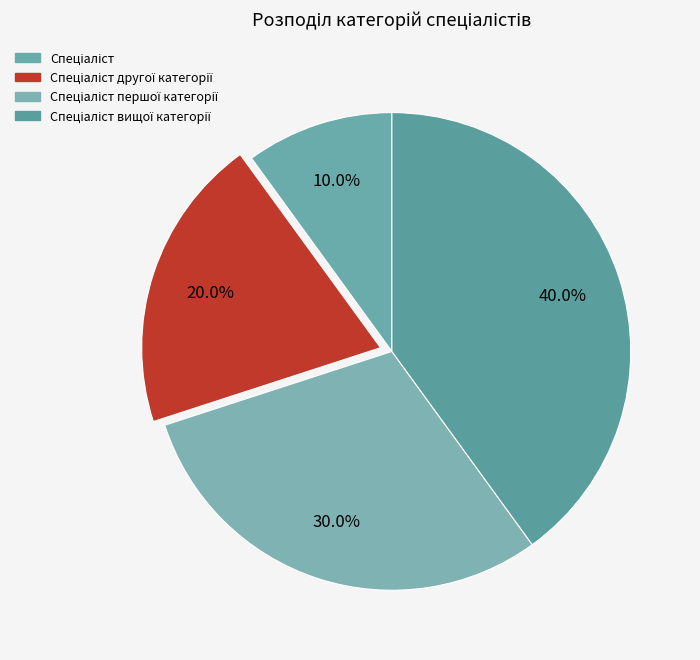

Is there any slice that represents more than half of the pie?

No